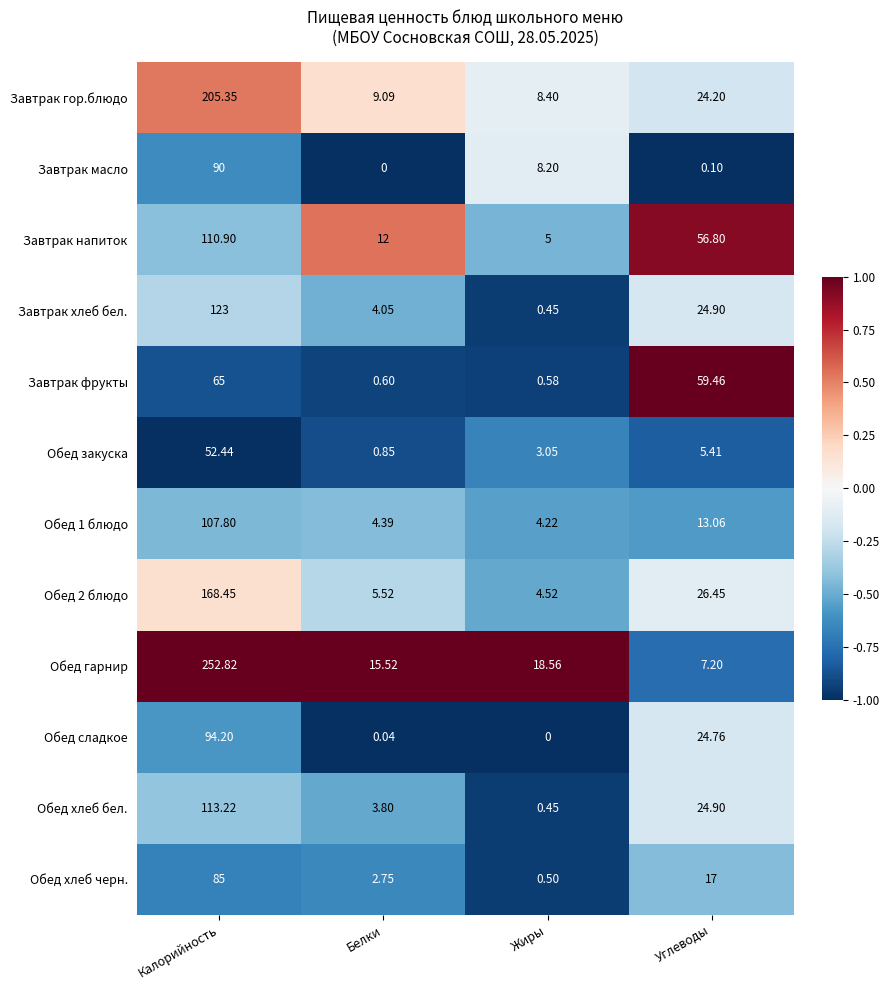

How many data points does each series have?

4